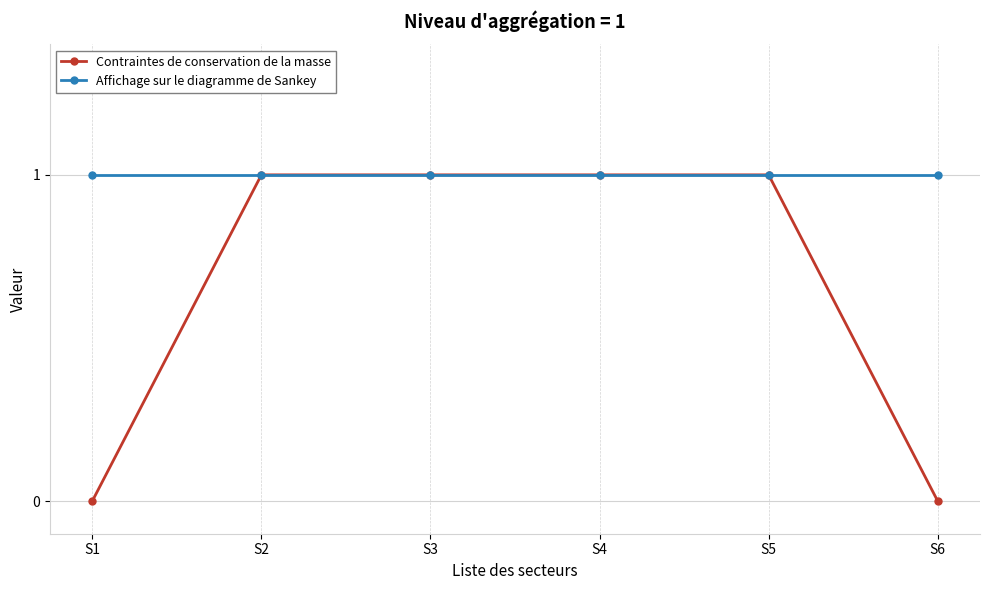

What is the lowest value of the Affichage sur le diagramme de Sankey series?

1